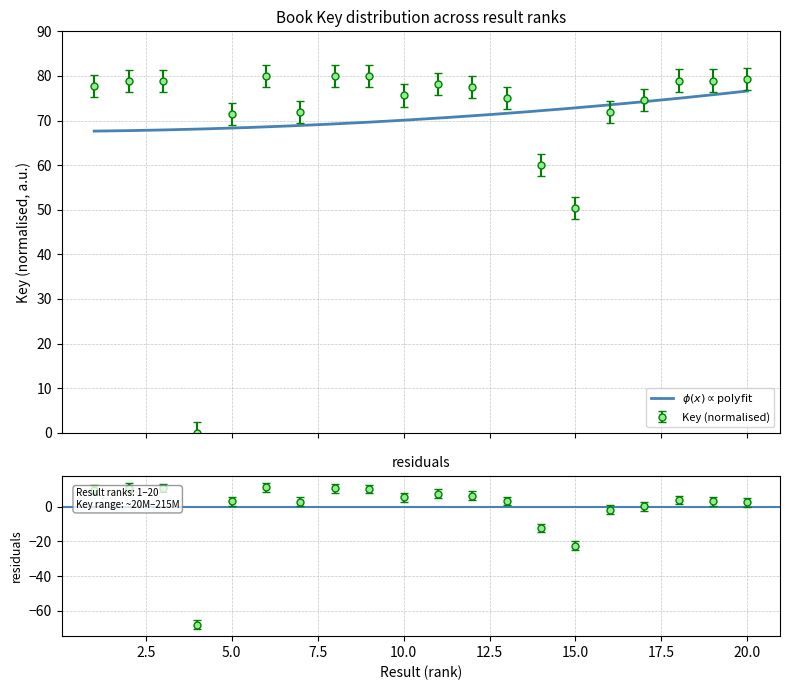

True or false: the data has more than 1 interior local peaks.

True